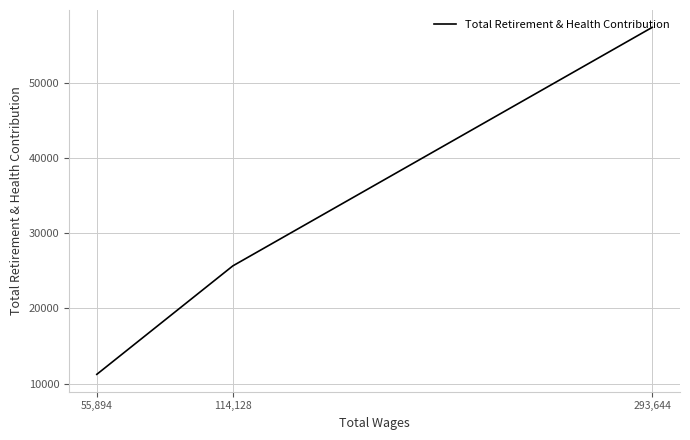

At which label is the value closest to 34303?

114,128